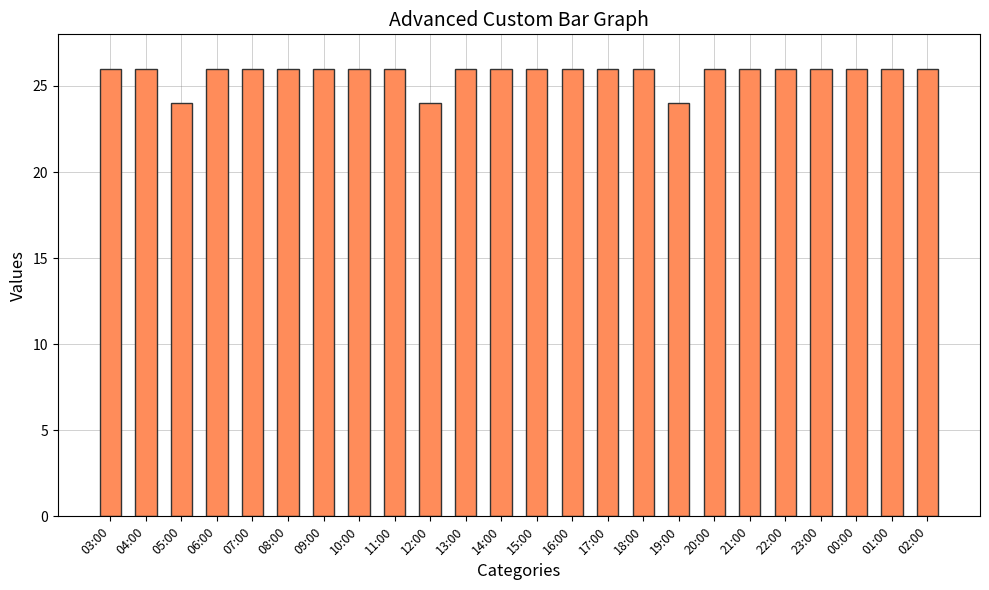

True or false: the data shows 39 at 03:00.

False